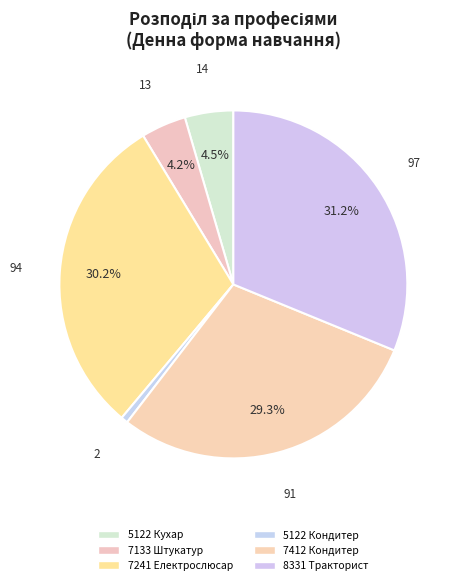

Rank the categories by value from lowest to highest.

5122 Кондитер, 7133 Штукатур, 5122 Кухар, 7412 Кондитер, 7241 Електрослюсар, 8331 Тракторист